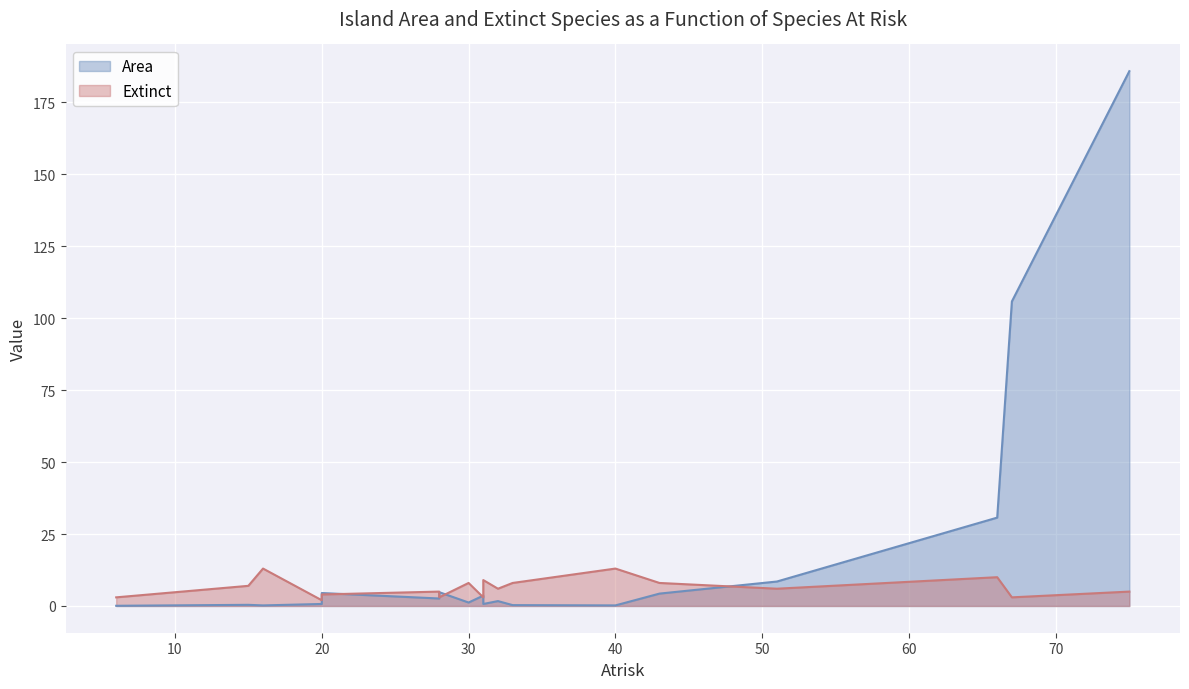

Reading left to right, extract all data points from this chart.

Area: 0.1	0.4	0.2	0.7	4.5	2.6	4.8	1.2	3.6	0.7	1.7	0.3	0.2	4.3	8.5	30.7	105.8	185.8
Extinct: 3.0	7.0	13.0	2.0	4.0	5.0	3.0	8.0	3.0	9.0	6.0	8.0	13.0	8.0	6.0	10.0	3.0	5.0